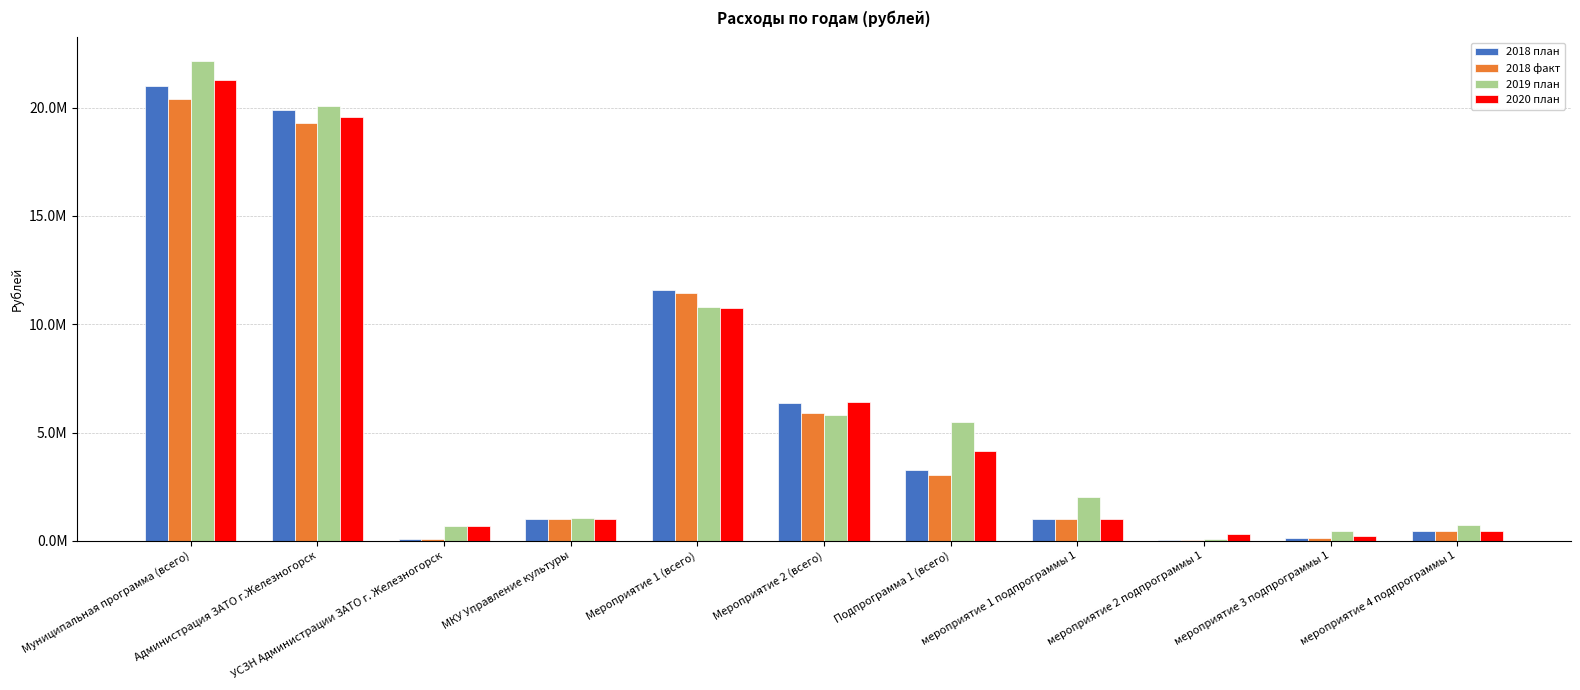

What is the difference between the maximum and minimum values in the 2020 план series?

21057404.0